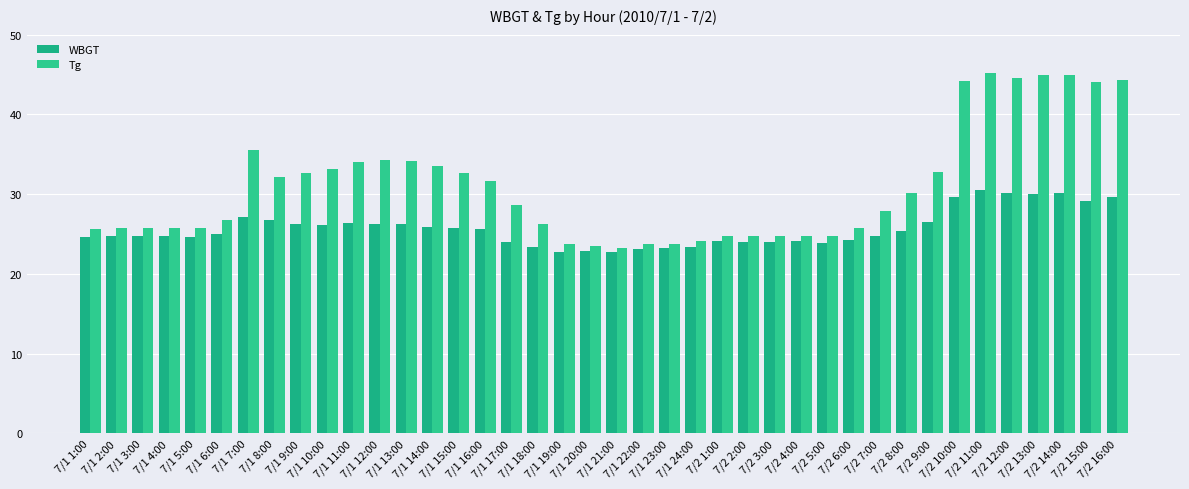

How many bars are there in total?

80